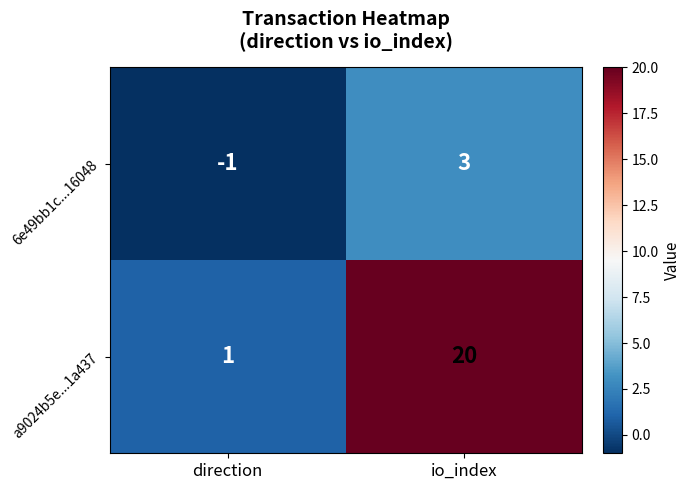

What is the smallest value displayed?

-1